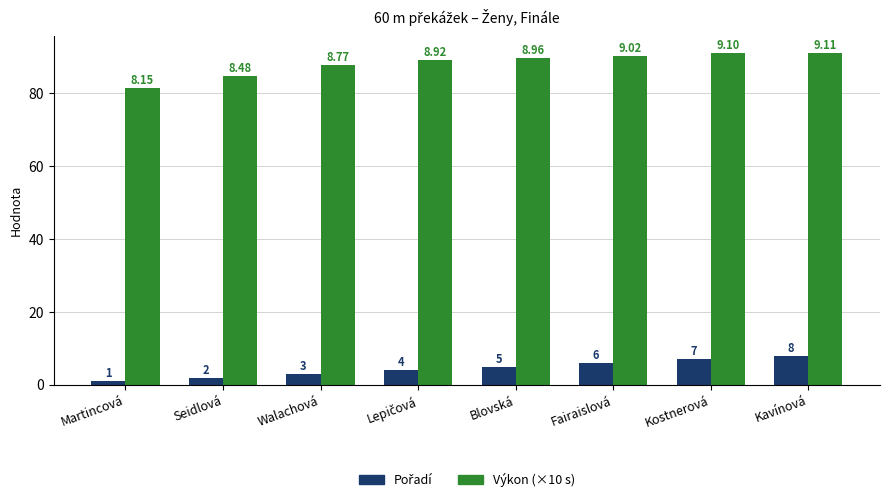

How many values in the Výkon (×10 s) series exceed 89?

5